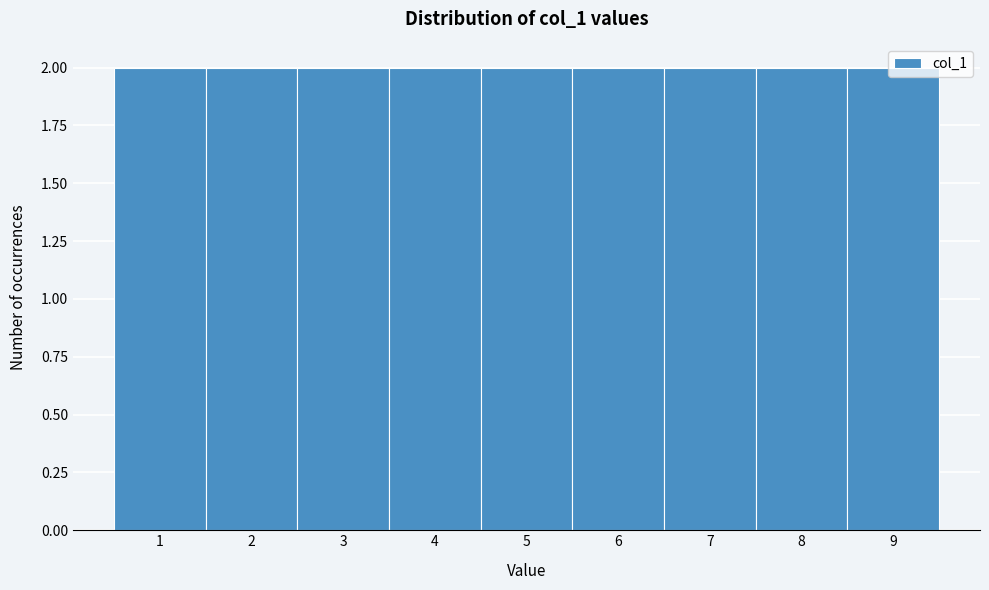

Reading left to right, list every bar in this chart as the range it spans on the x-axis followed by its height. The values are not printed on the chart, so give them approximately, as read against the axis.

0.5 to 1.5: 2
1.5 to 2.5: 2
2.5 to 3.5: 2
3.5 to 4.5: 2
4.5 to 5.5: 2
5.5 to 6.5: 2
6.5 to 7.5: 2
7.5 to 8.5: 2
8.5 to 9.5: 2